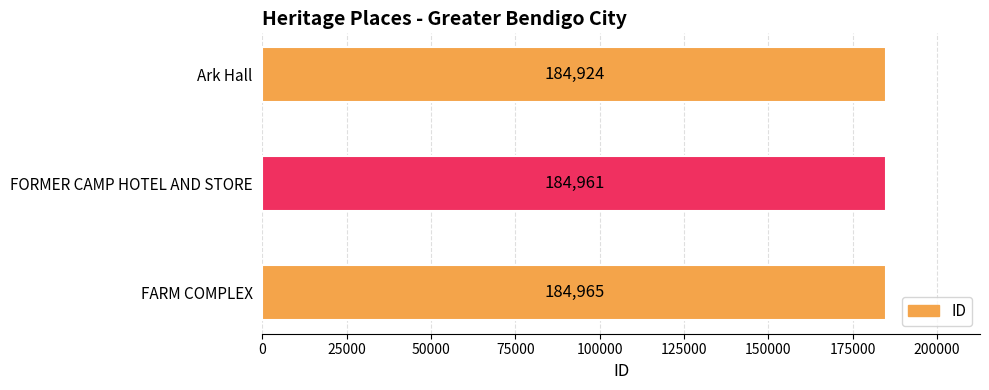

What is the difference between the second highest and minimum values?

37